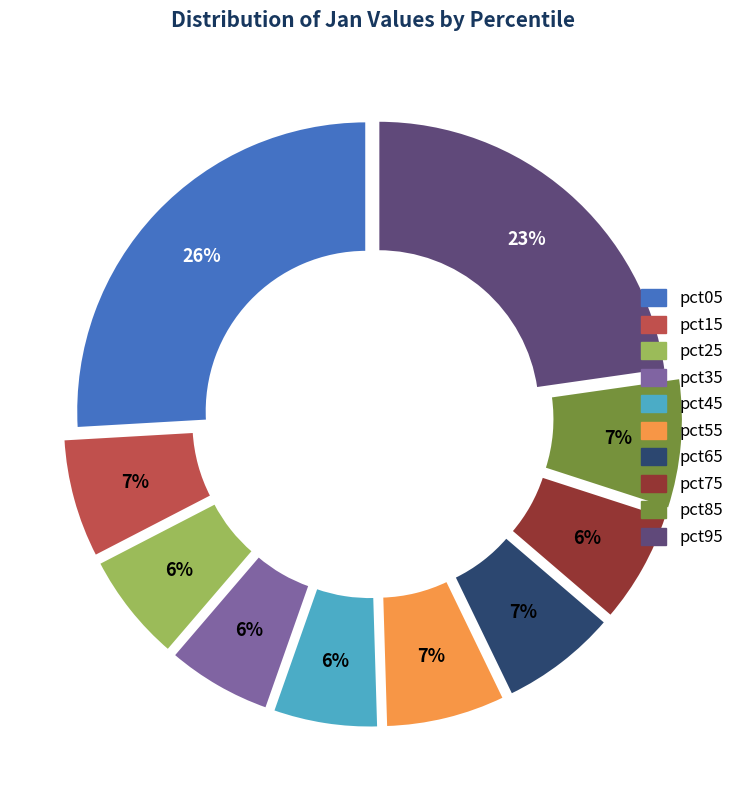

Is pct15 the majority of the pie?

No